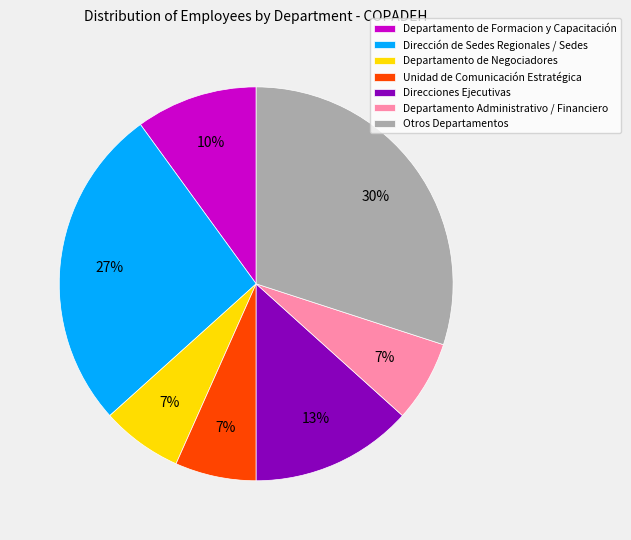

To the nearest percent, what portion does Departamento Administrativo / Financiero represent?

7%